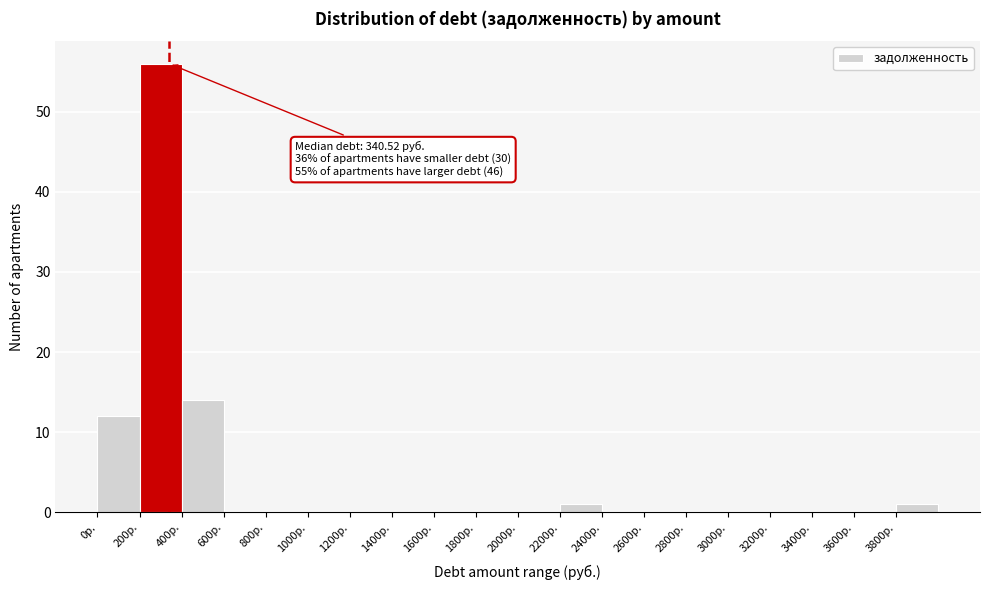

Which range on the x-axis has the tallest bar?

200 to 400